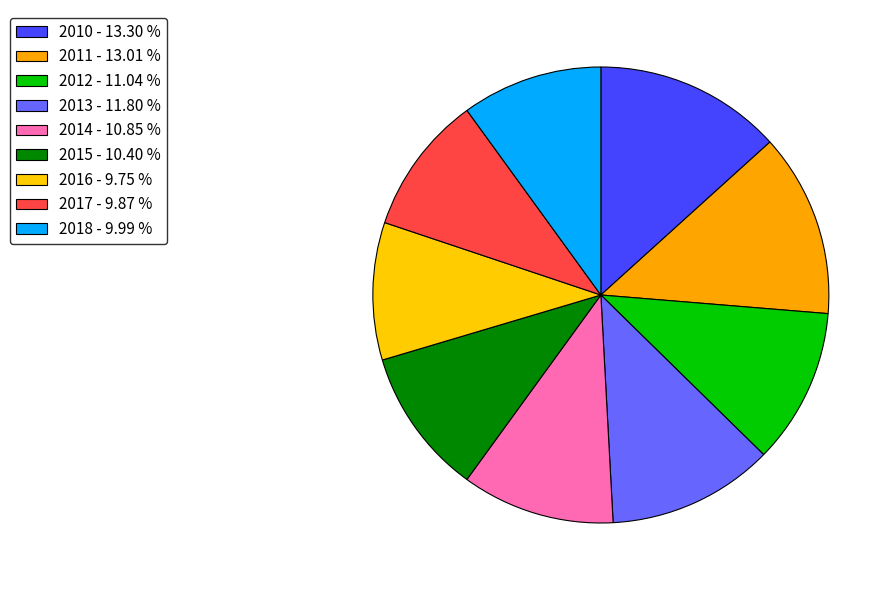

To the nearest percent, what percentage of the pie is 2016?

10%